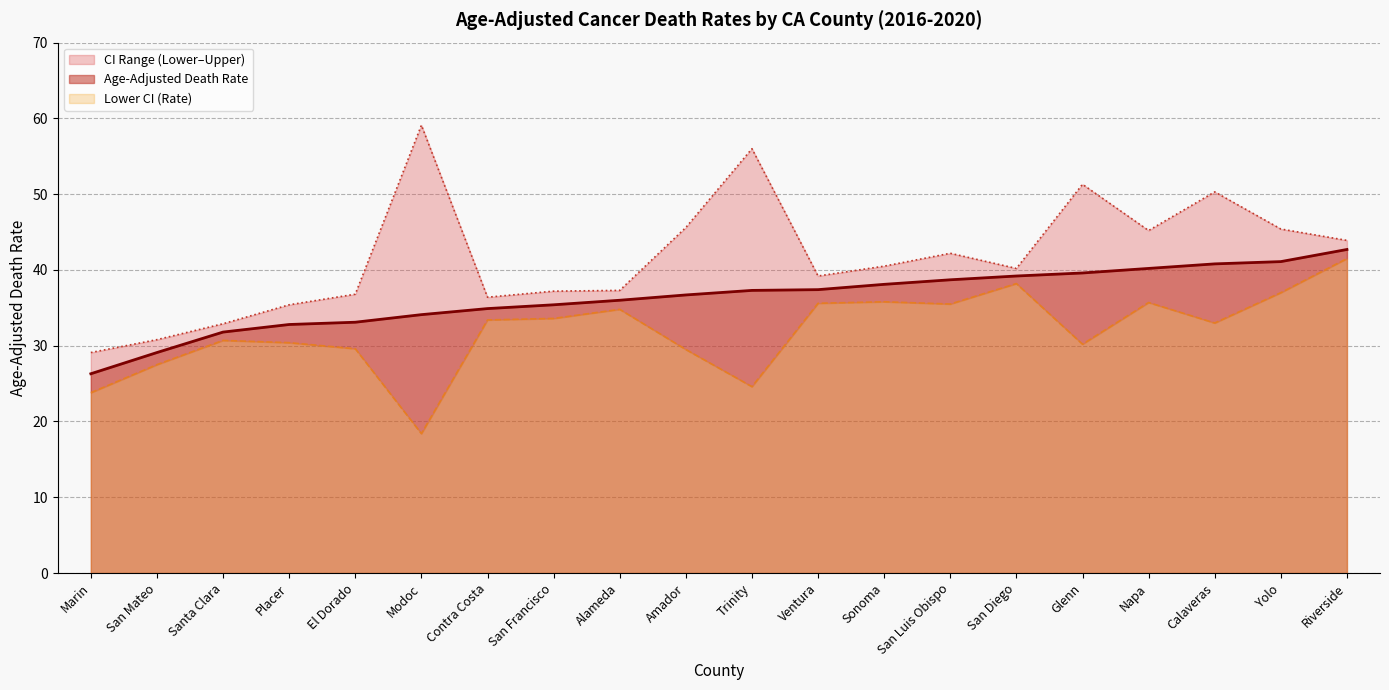

True or false: Age-Adjusted Death Rate and Upper CI (Rate) intersect in this chart.

False